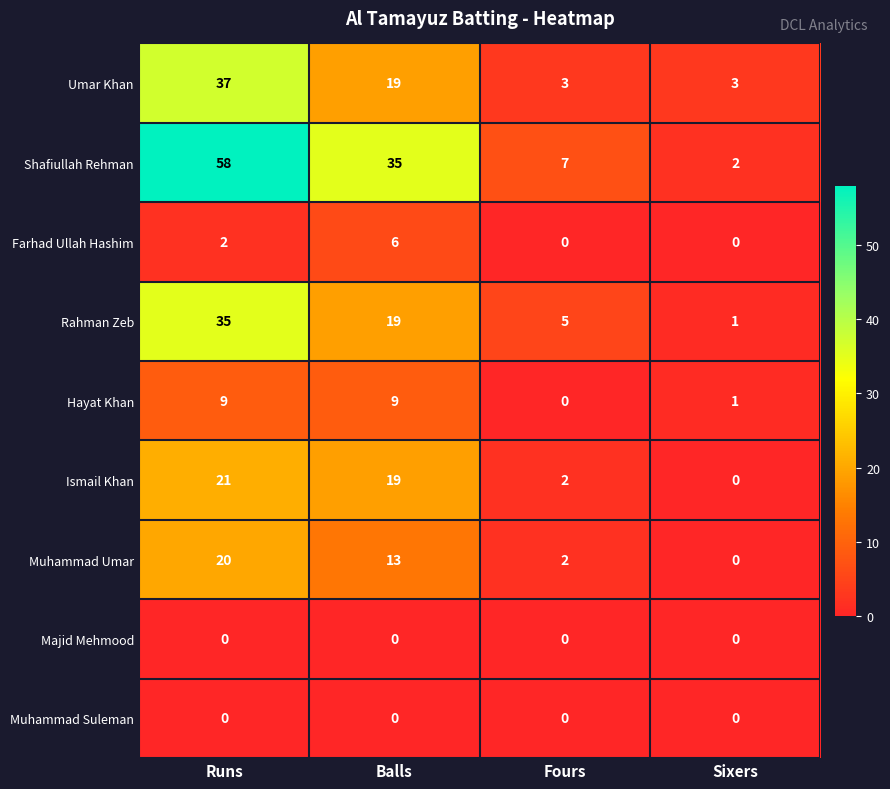

The Muhammad Suleman series shows 0 at Sixers. True or false?

True